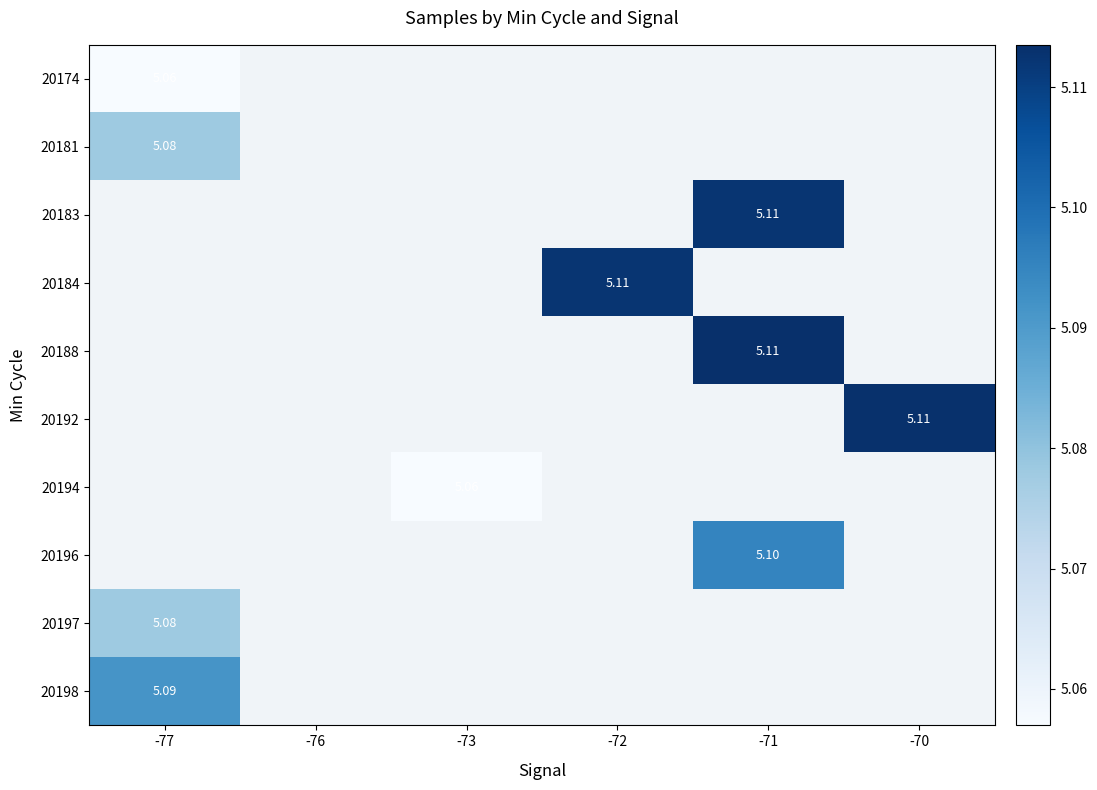

Is the value of 20194 at -73 greater than the value of 20188 at -71?

No